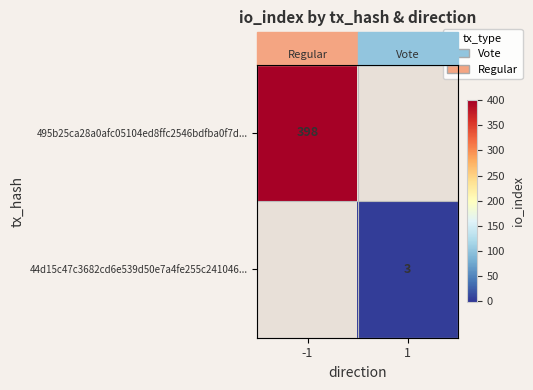

At -1, list the series in order from largest to smallest.

495b25ca28a0afc05104ed8ffc2546bdfba0f7d..., 44d15c47c3682cd6e539d50e7a4fe255c241046...